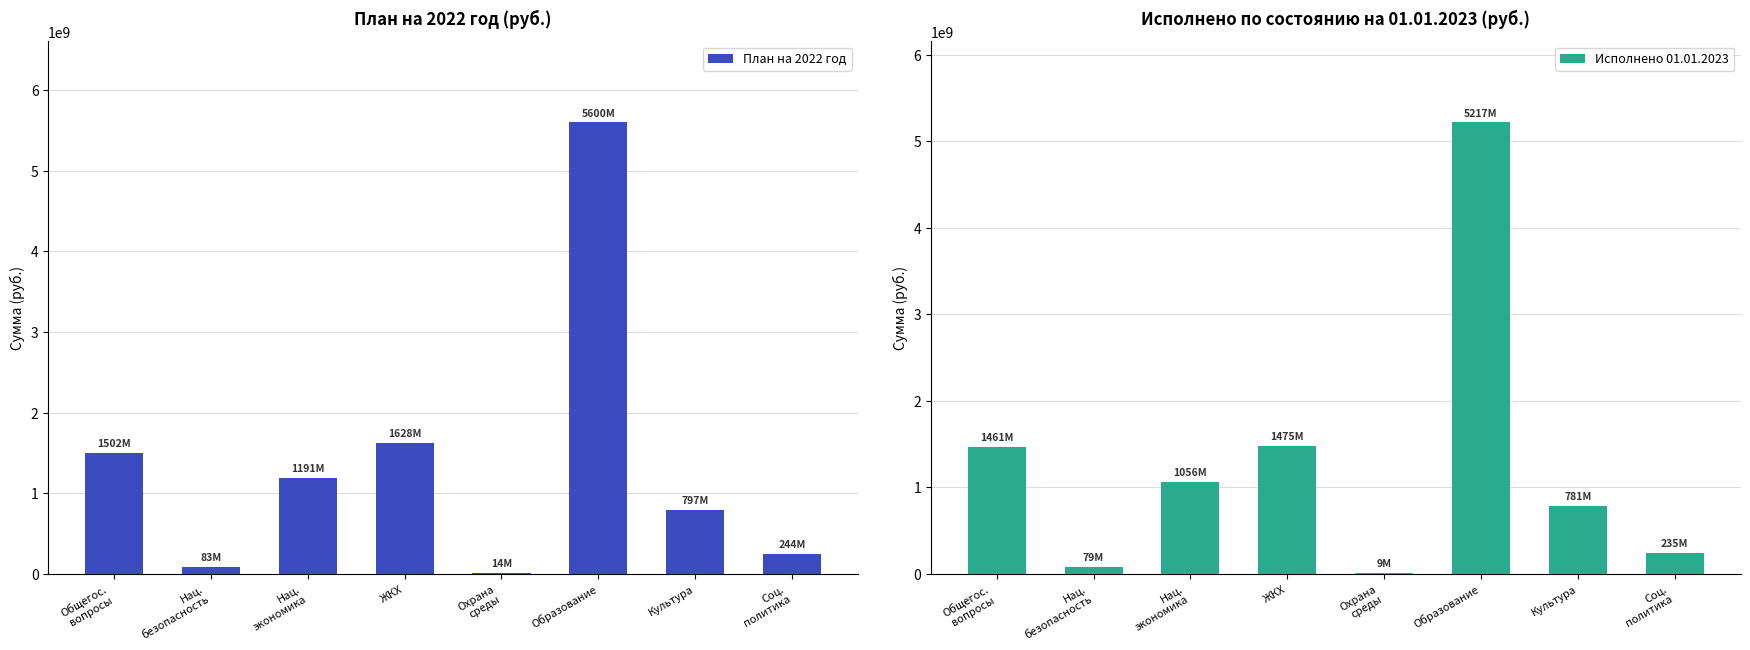

What is the value of the Исполнено 01.01.2023 bar at the 5th from the left?

8680688.7